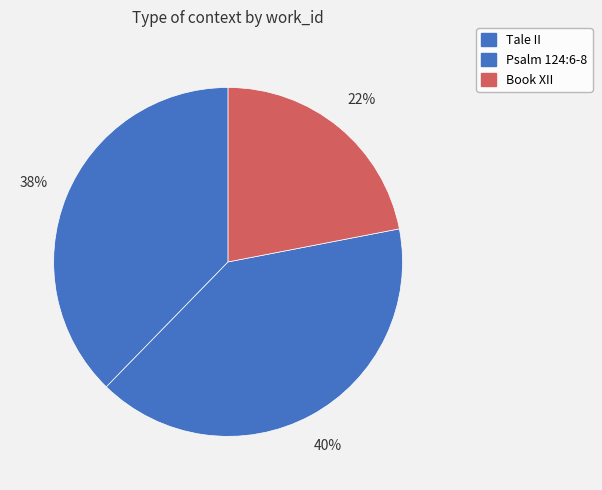

Is Book XII the majority of the pie?

No